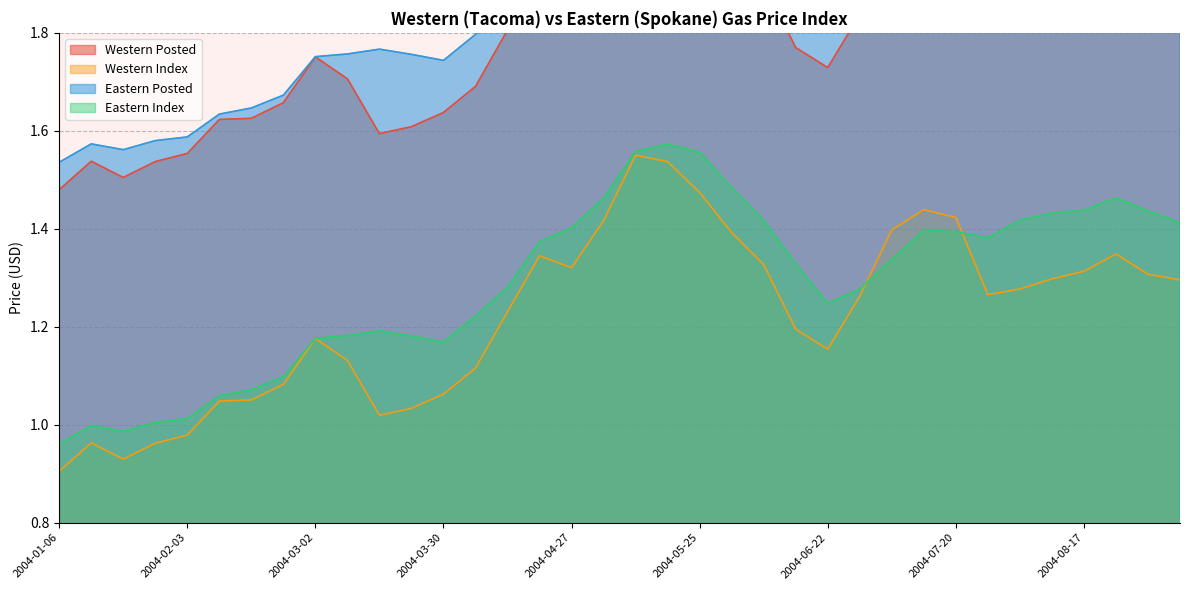

What is the sum of all Eastern Posted values?

67.1